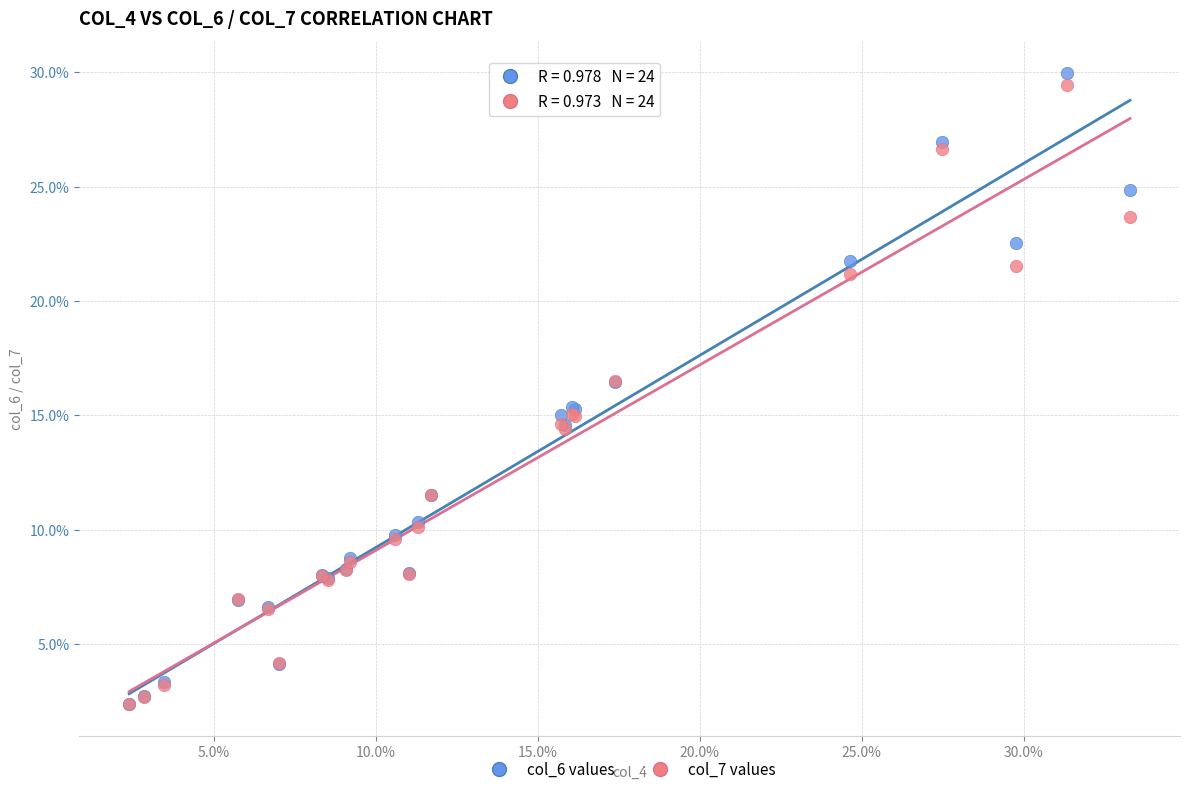

What are all the series names shown in the legend?

col_6 values, col_7 values